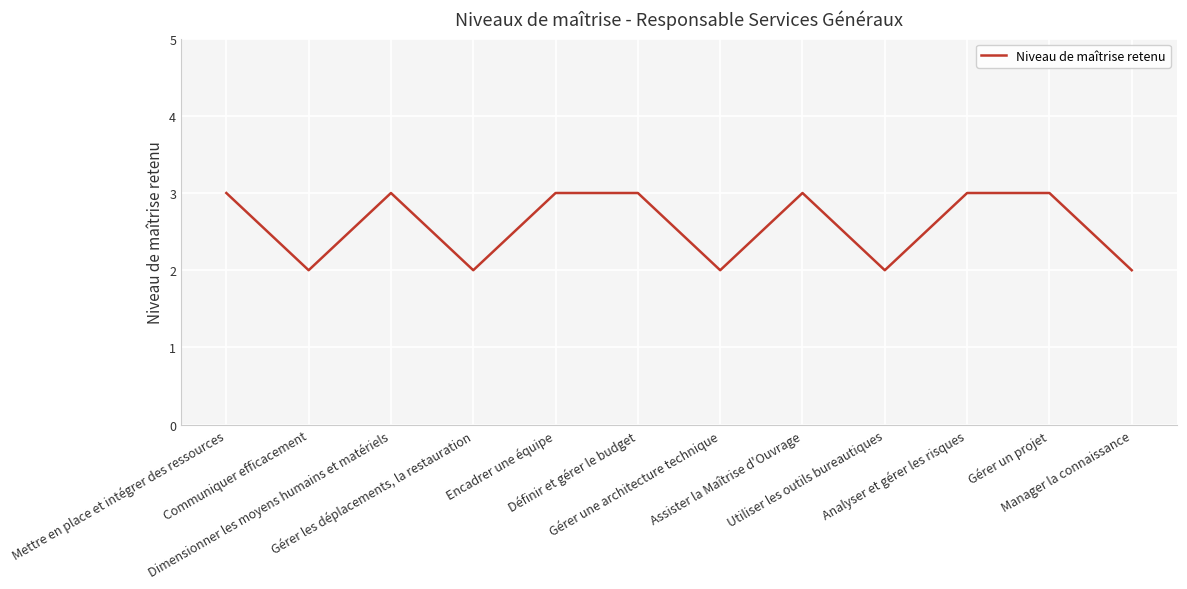

The chart shows a value of 3 at Gérer une architecture technique. True or false?

False